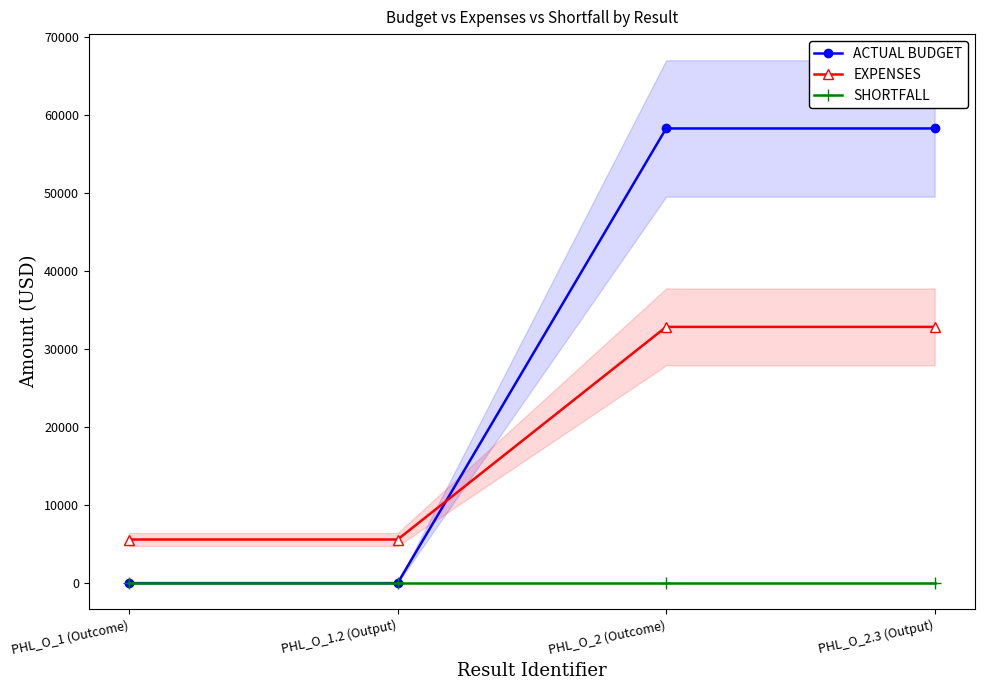

True or false: ACTUAL BUDGET and SHORTFALL intersect in this chart.

False